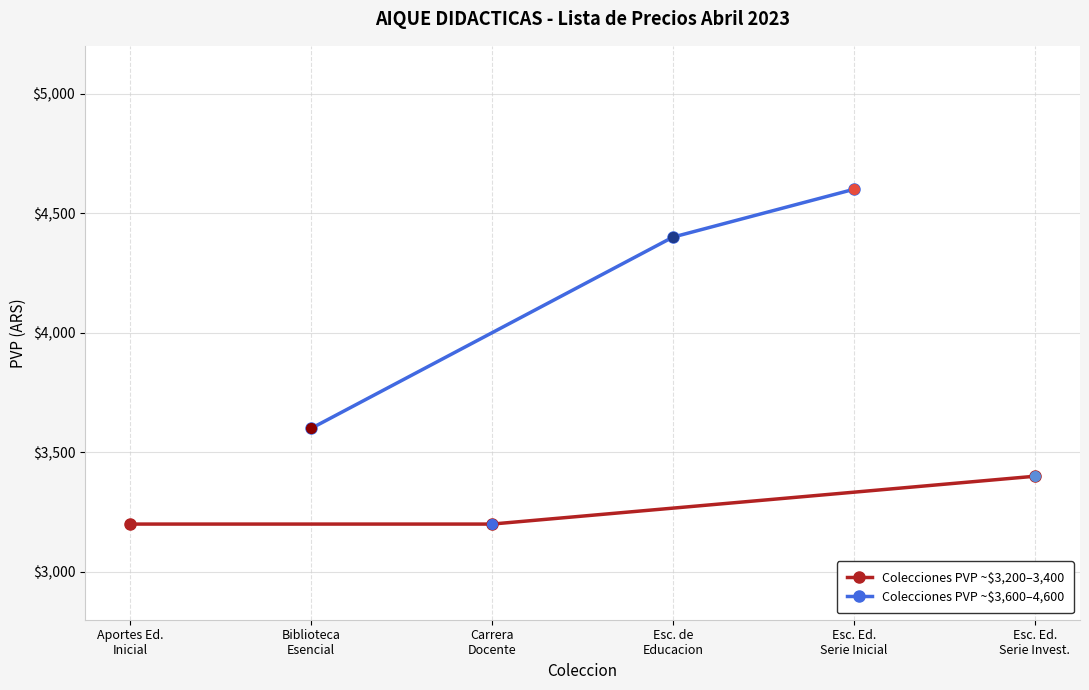

What is the value of the Colecciones PVP ~$3,200–3,400 point at the 2nd from the left?

3200